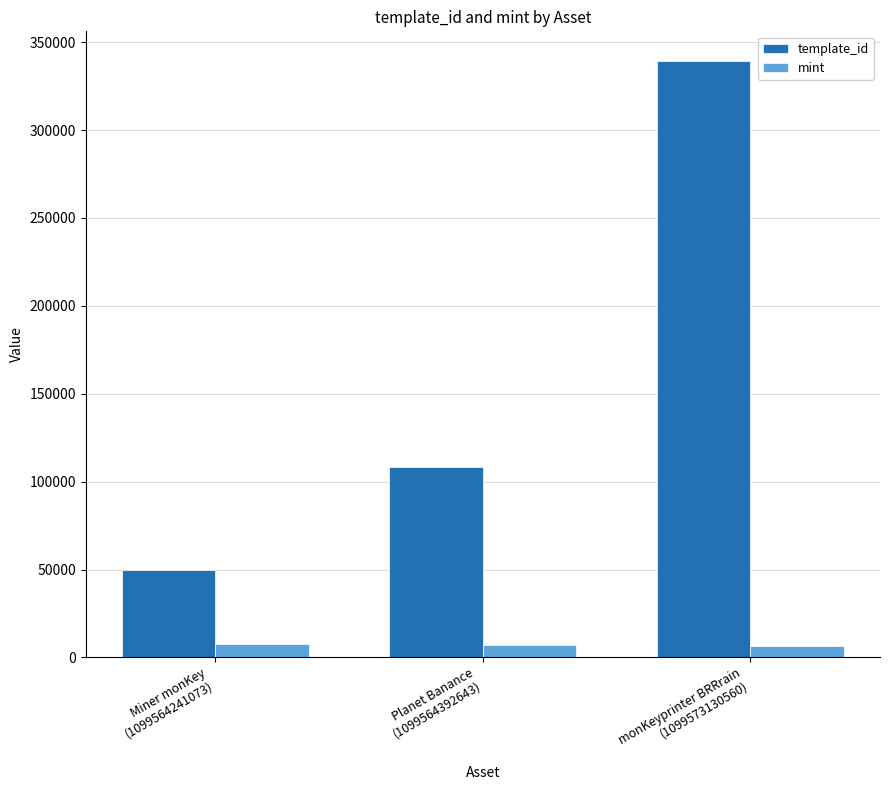

How many groups of bars are there?

3